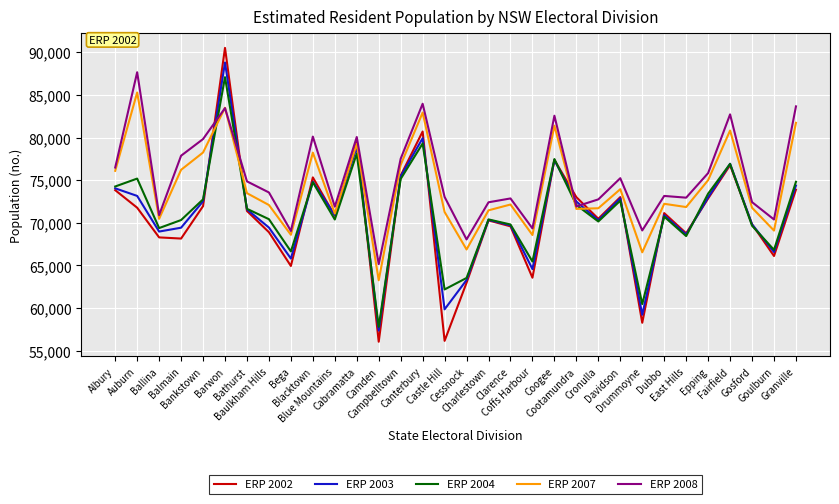

What are all the series names shown in the legend?

ERP 2002, ERP 2003, ERP 2004, ERP 2007, ERP 2008